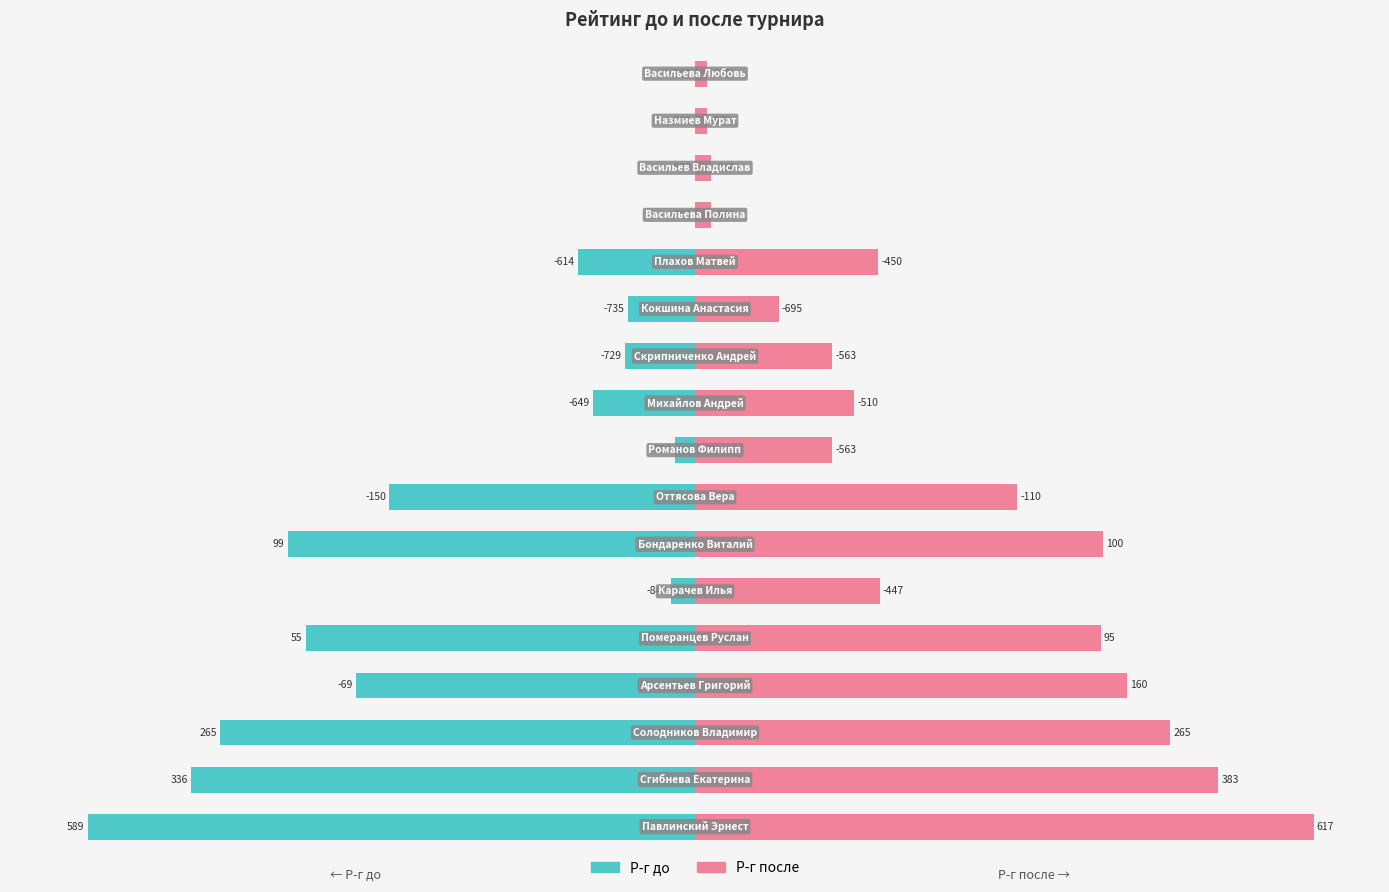

Is it true that Р-г до equals -51.9 at 3?

True